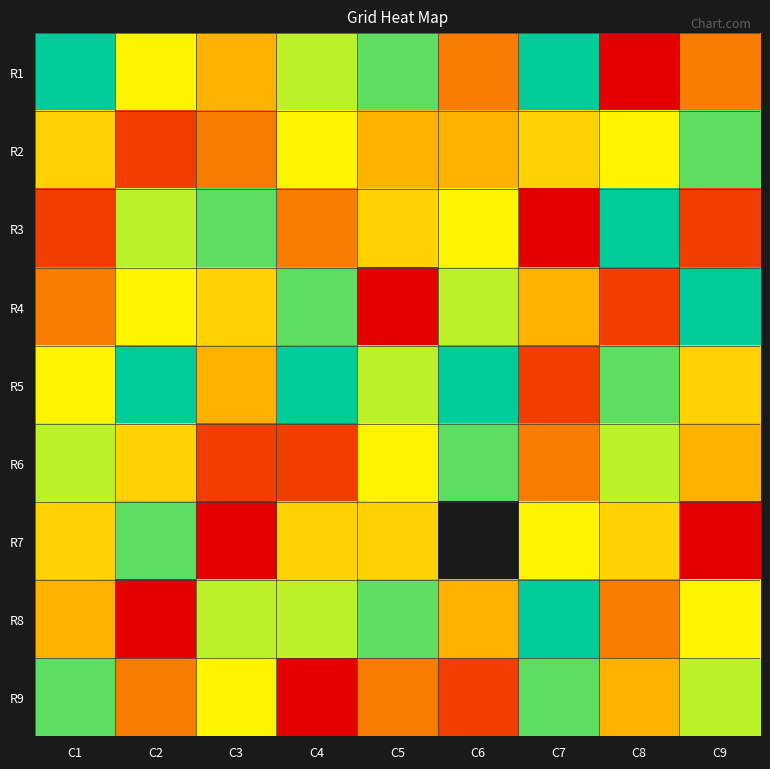

Rank the categories by R3 value from lowest to highest.

C7, C1, C9, C4, C5, C6, C2, C3, C8